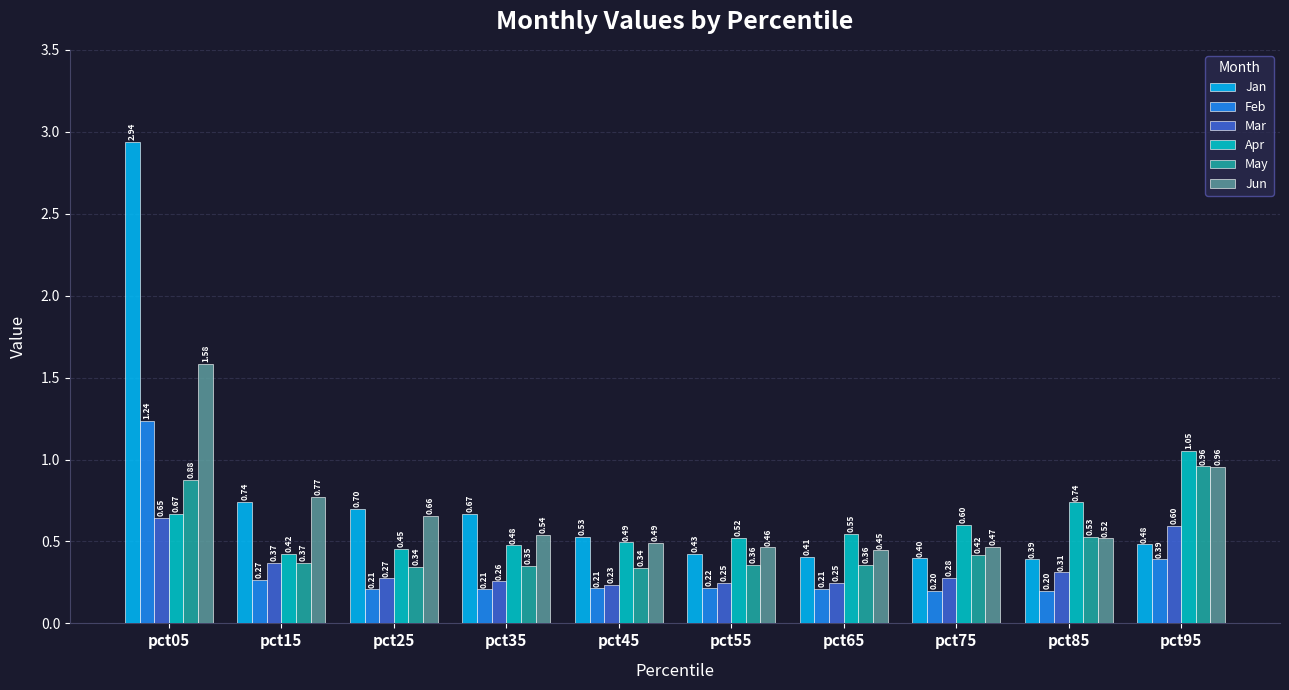

Are the bars grouped side by side (vs. stacked)?

Yes